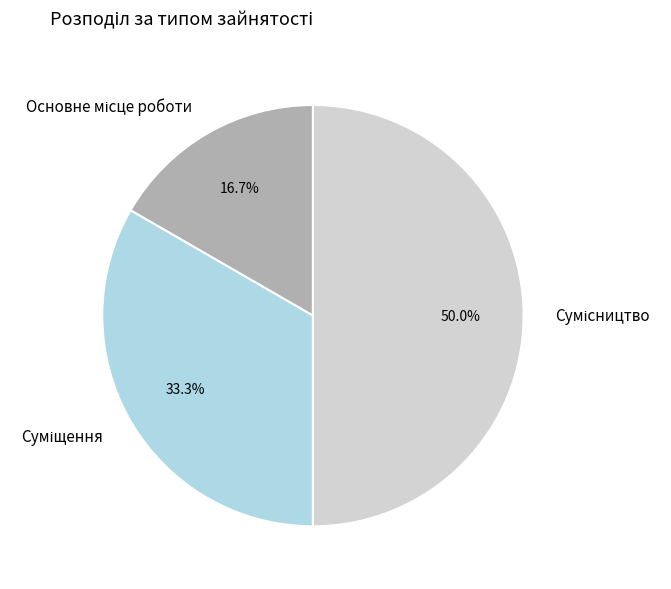

How many slices are in this pie chart?

3